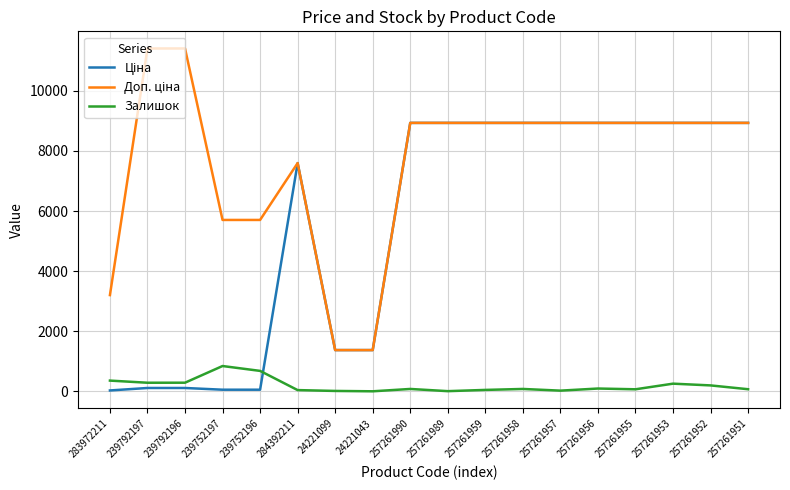

What is the greatest value displayed?

11410.0